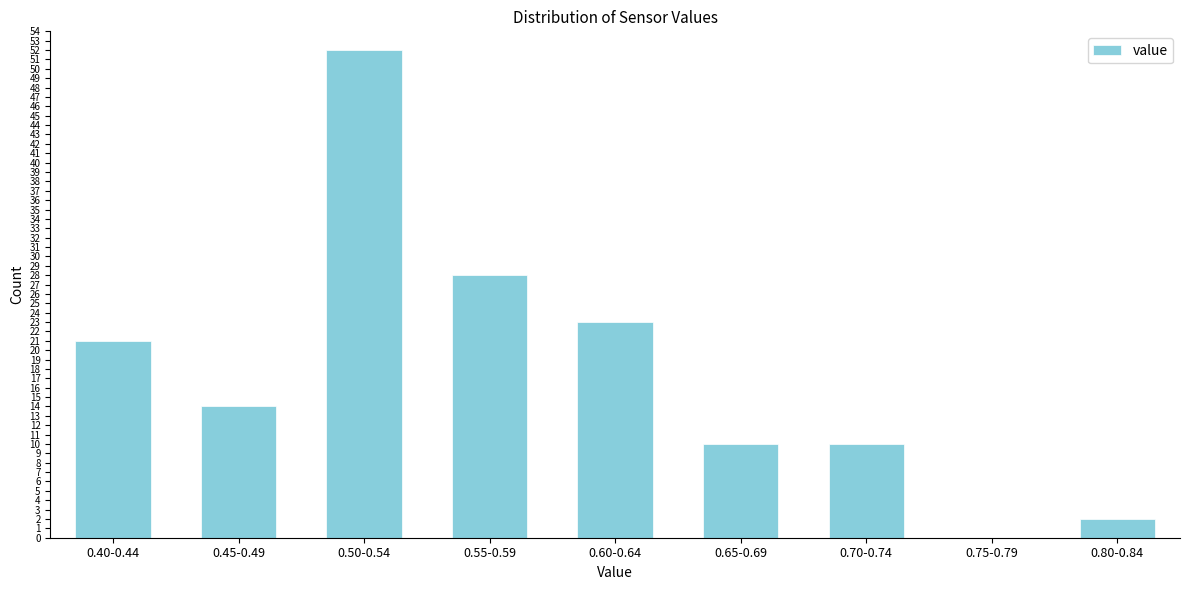

Reading left to right, extract all data points from this chart.

0.40-0.44=21	0.45-0.49=14	0.50-0.54=52	0.55-0.59=28	0.60-0.64=23	0.65-0.69=10	0.70-0.74=10	0.75-0.79=0	0.80-0.84=2